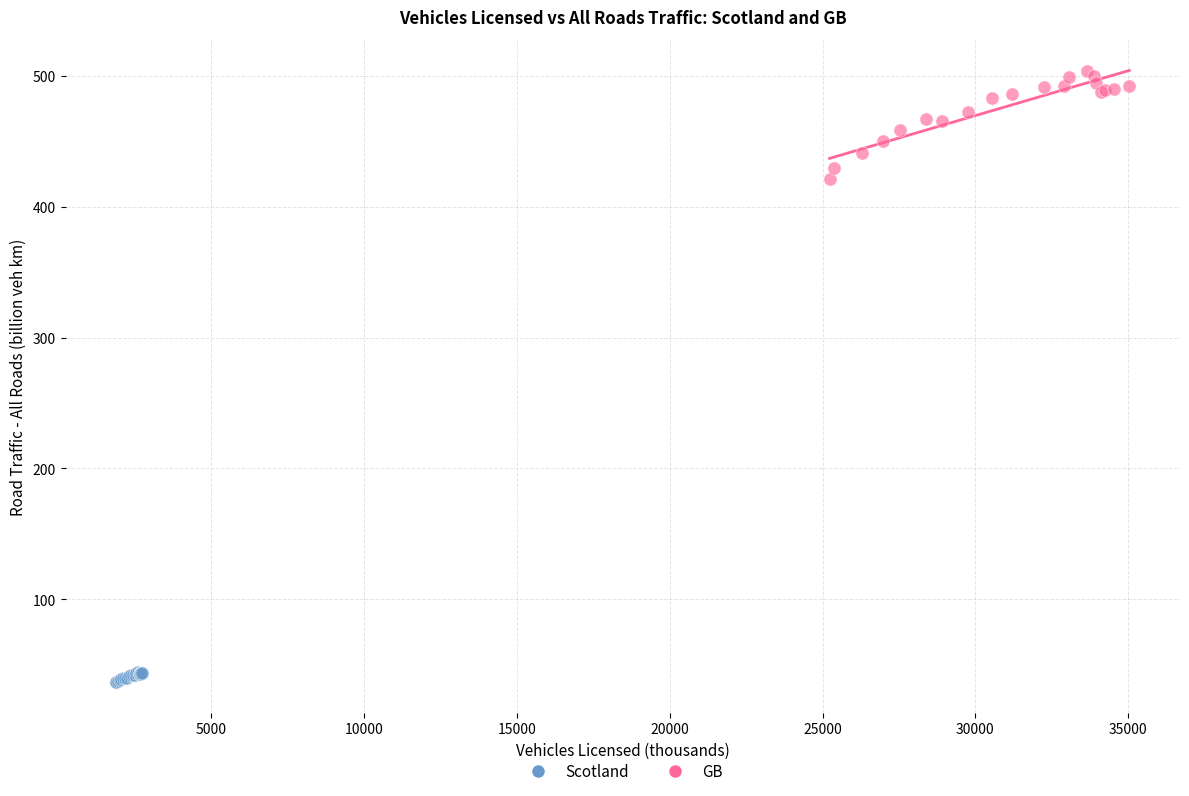

Which series has the widest spread of Y values?

GB